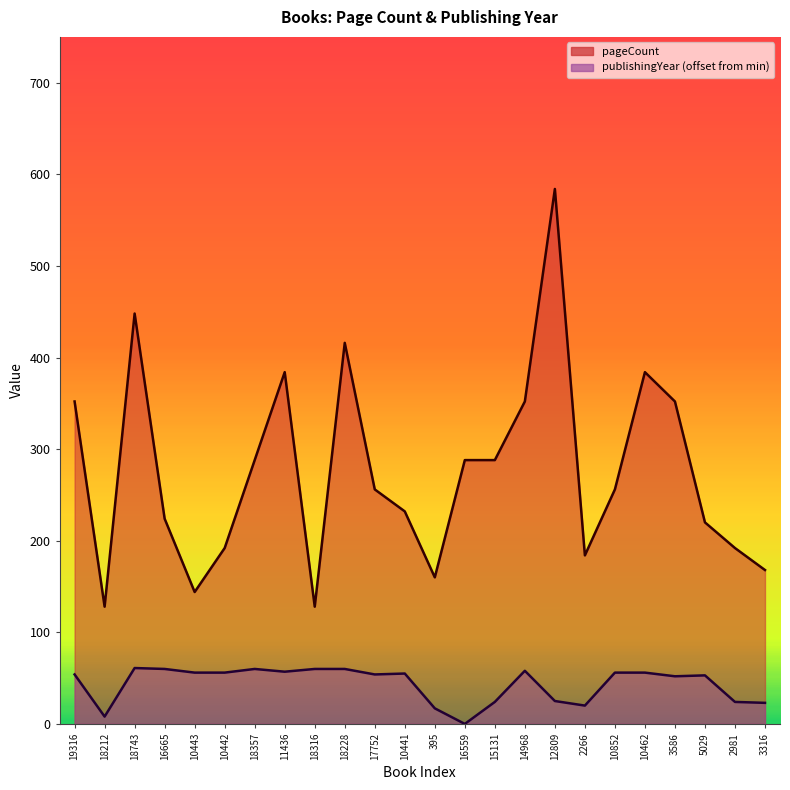

At 2981, list the series in order from smallest to largest.

publishingYear, pageCount